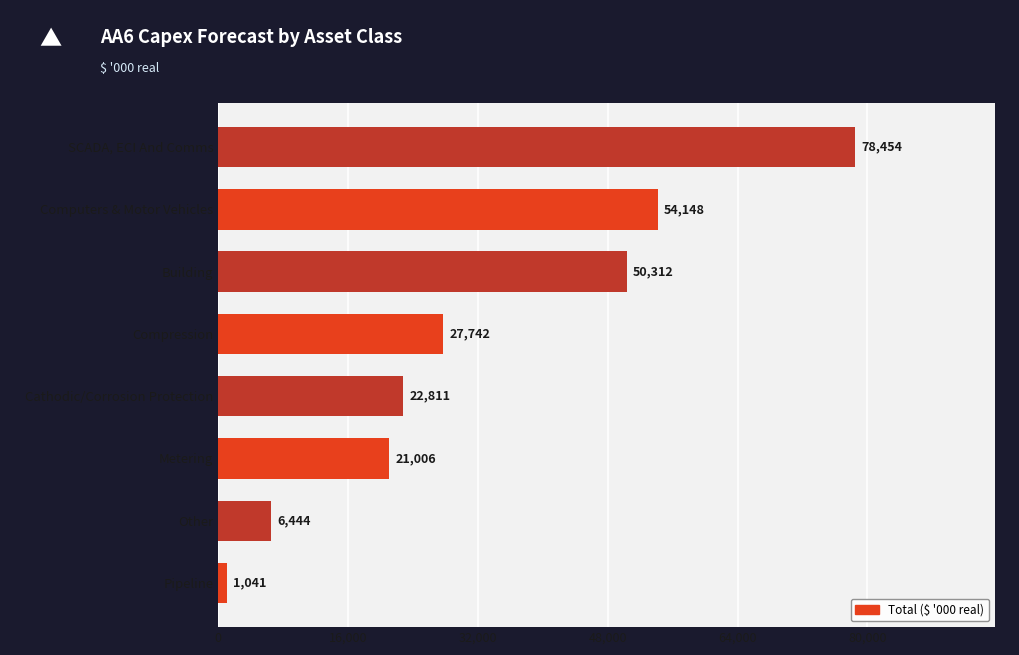

List the labels in order of value, smallest first.

Pipeline, Other, Metering, Cathodic/Corrosion Protection, Compression, Building, Computers & Motor Vehicles, SCADA, ECI And Comms